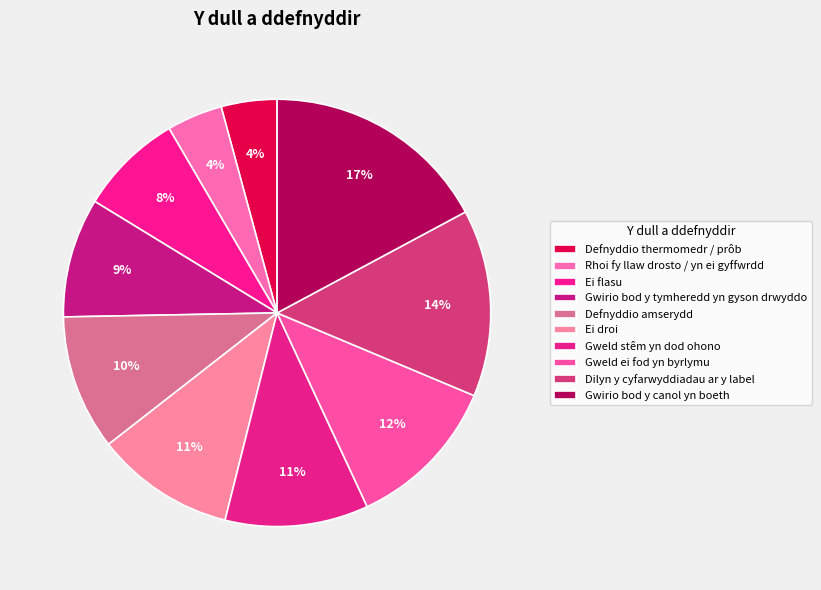

To the nearest percent, what is the difference between the Ei droi and Gwirio bod y tymheredd yn gyson drwyddo slice percentages?

2%